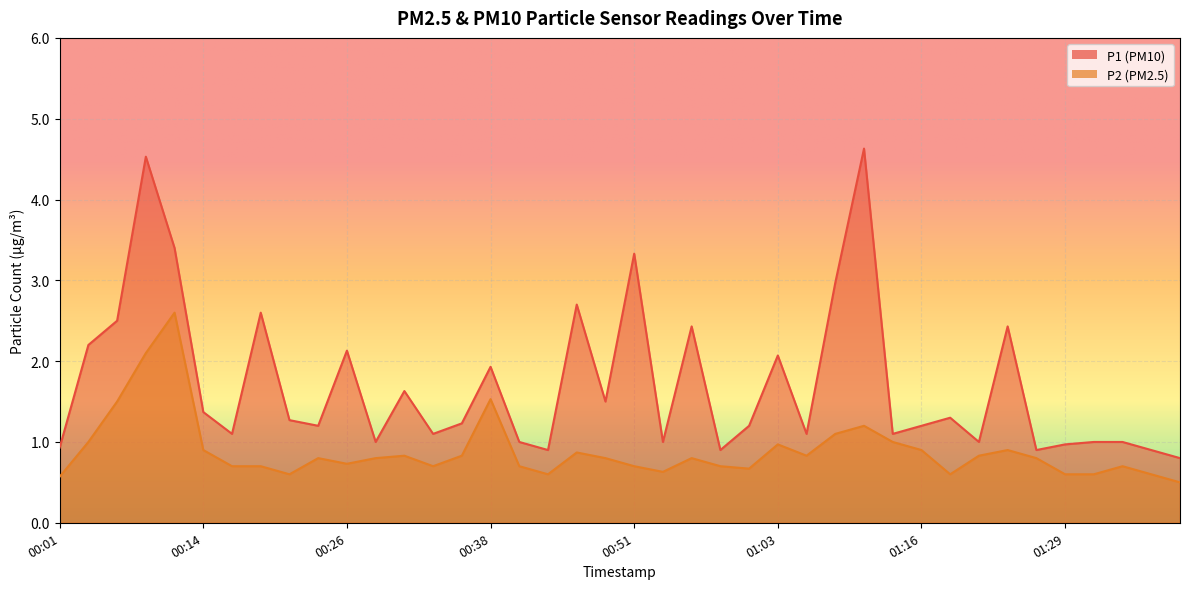

Where is P2 nearest to the value 1?

00:04